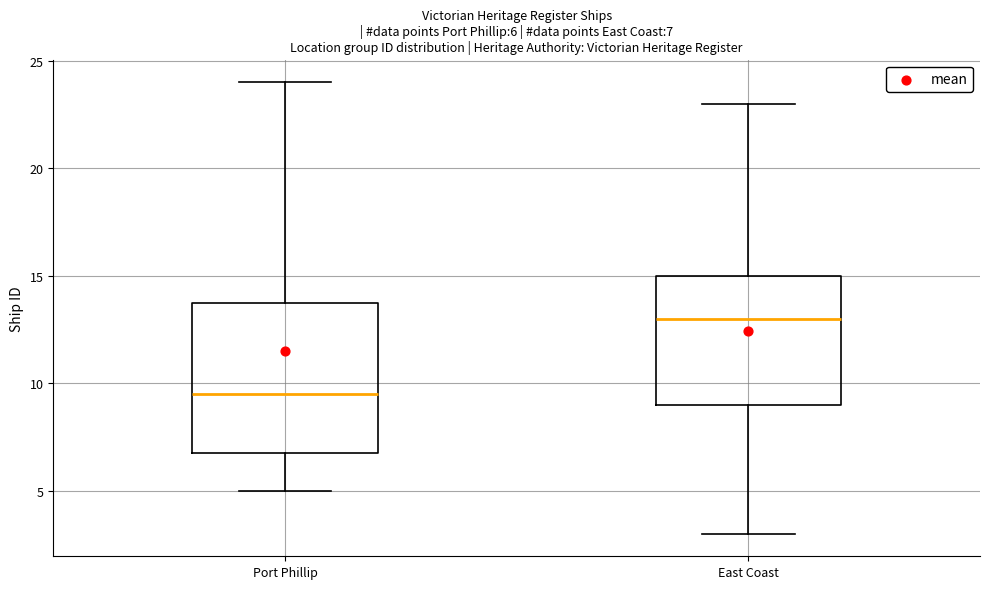

Which box's median line is the lowest?

Port Phillip